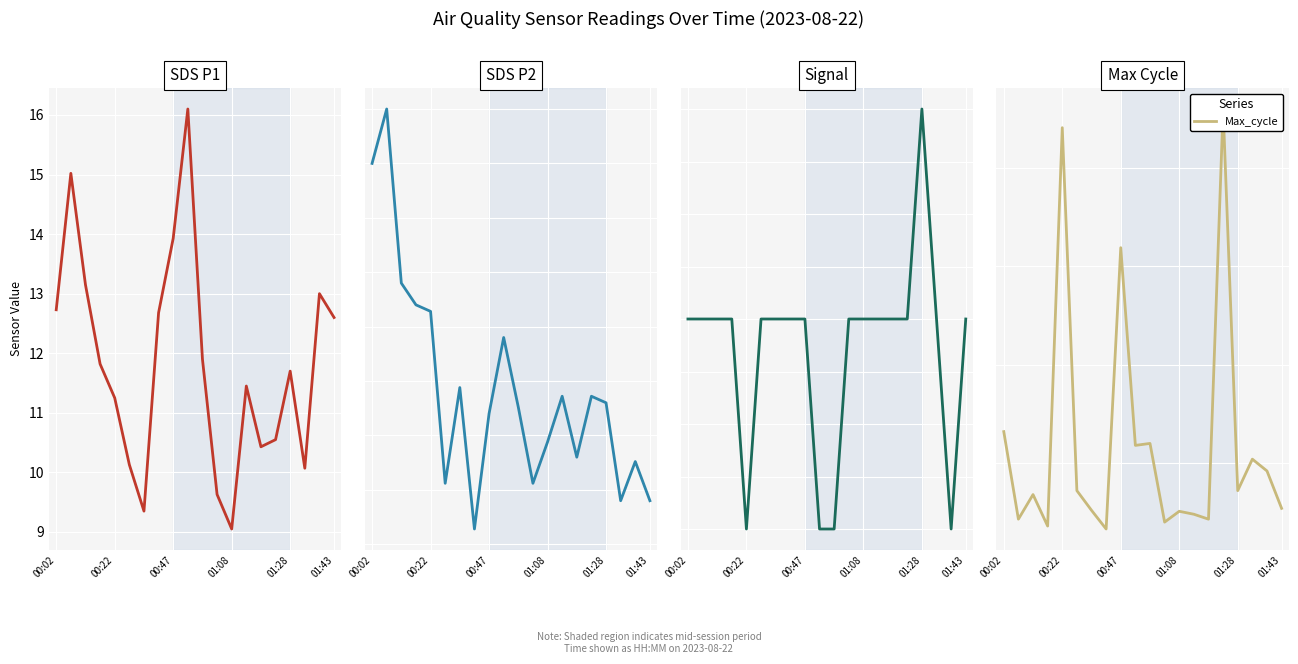

Which has a higher value, 00:02 or 17?

00:02